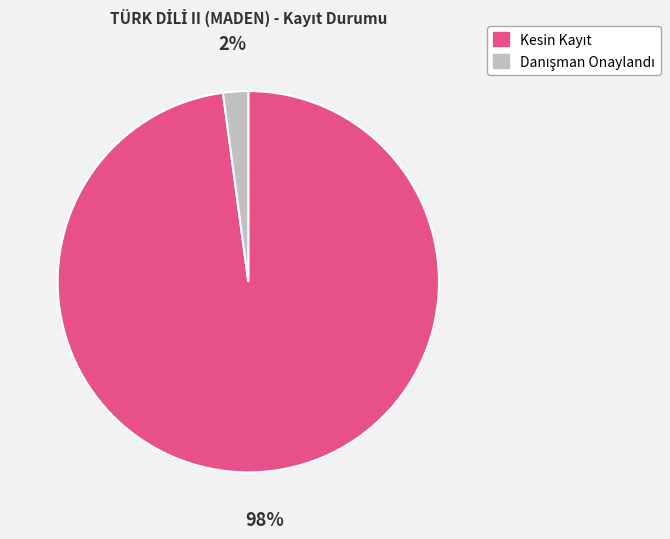

Count the number of slices in the pie.

2